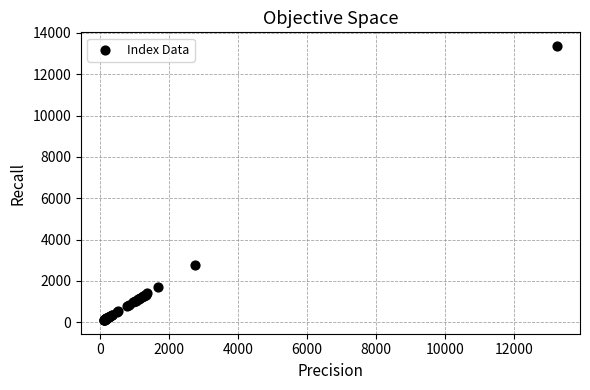

What Y value in the scatter plot is closest to 6736?

2752.9